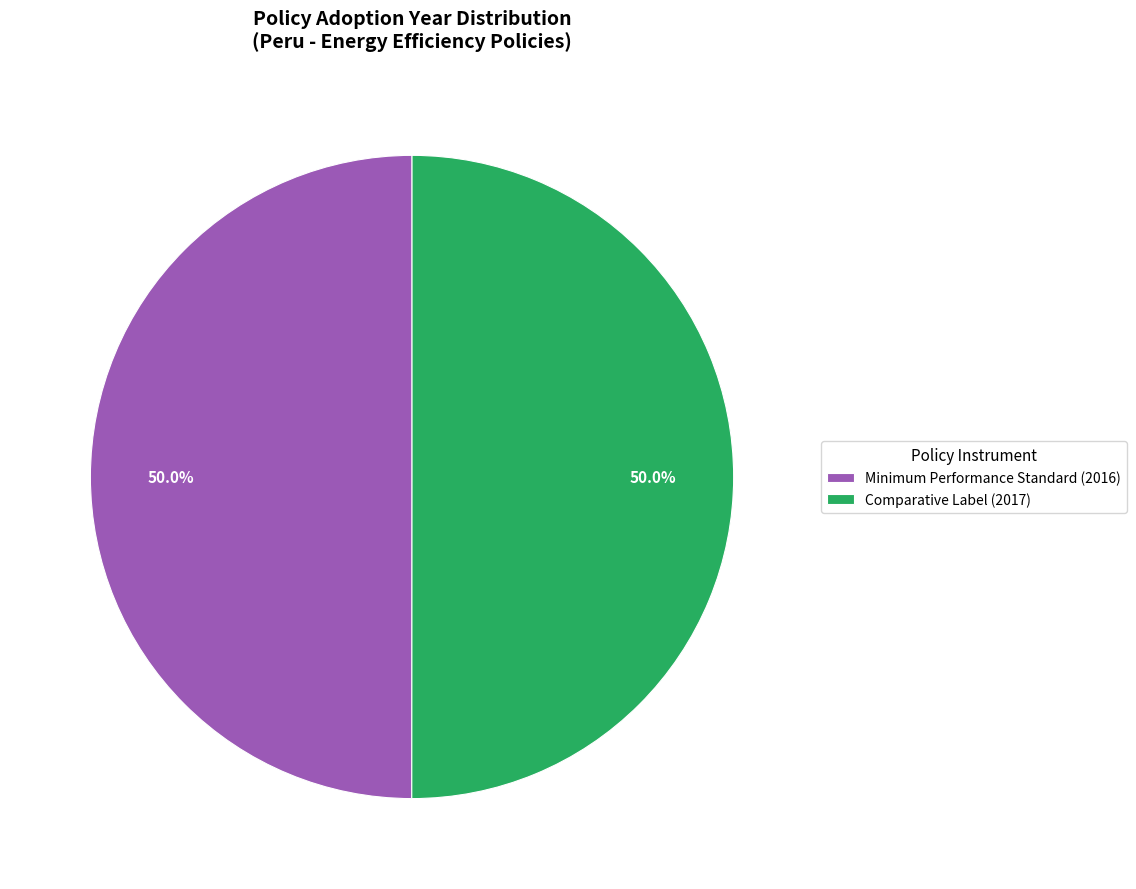

What is the ratio of the value at Minimum Performance Standard (2016) to the value at Comparative Label (2017)?

1.0